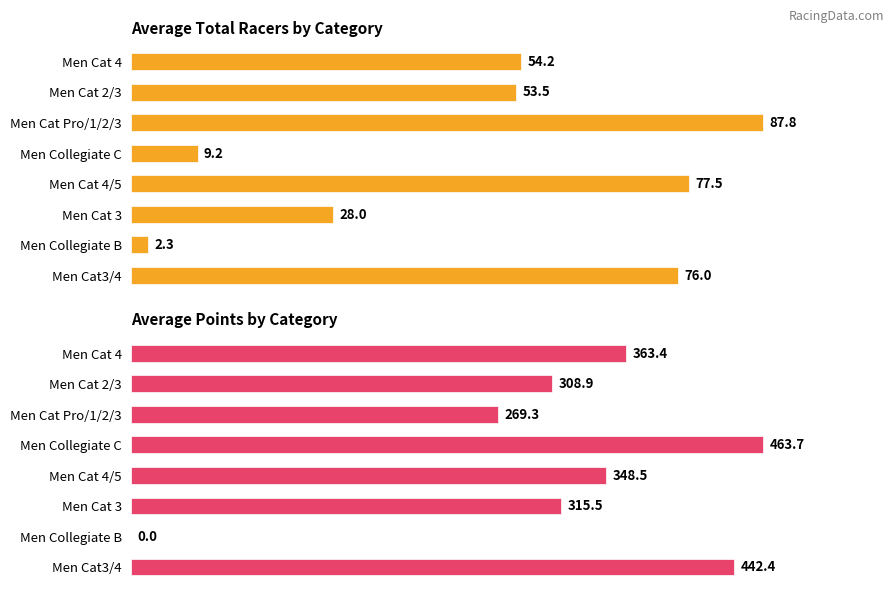

Reading left to right, transcribe all the data shown in this chart.

Average Total Racers by Category: 0=54.2	1=53.5	2=87.8	3=9.2	4=77.5	5=28.0	6=2.3	7=76.0
Average Points by Category: 0=363.4	1=308.9	2=269.3	3=463.7	4=348.5	5=315.5	6=0.0	7=442.4